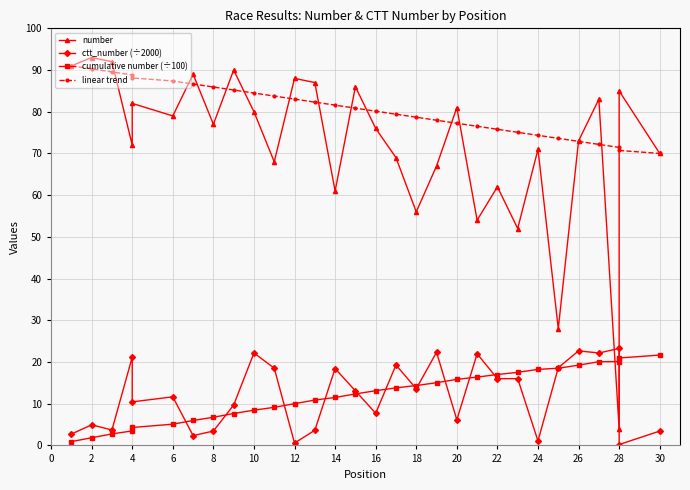

Does the chart have visible grid lines?

Yes